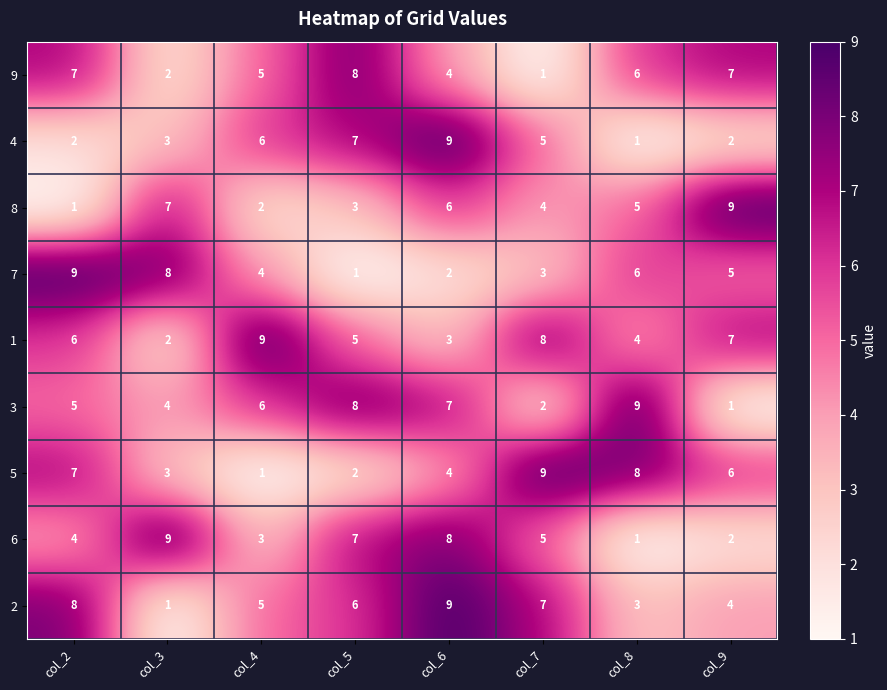

Which series has the largest total across all categories?

1